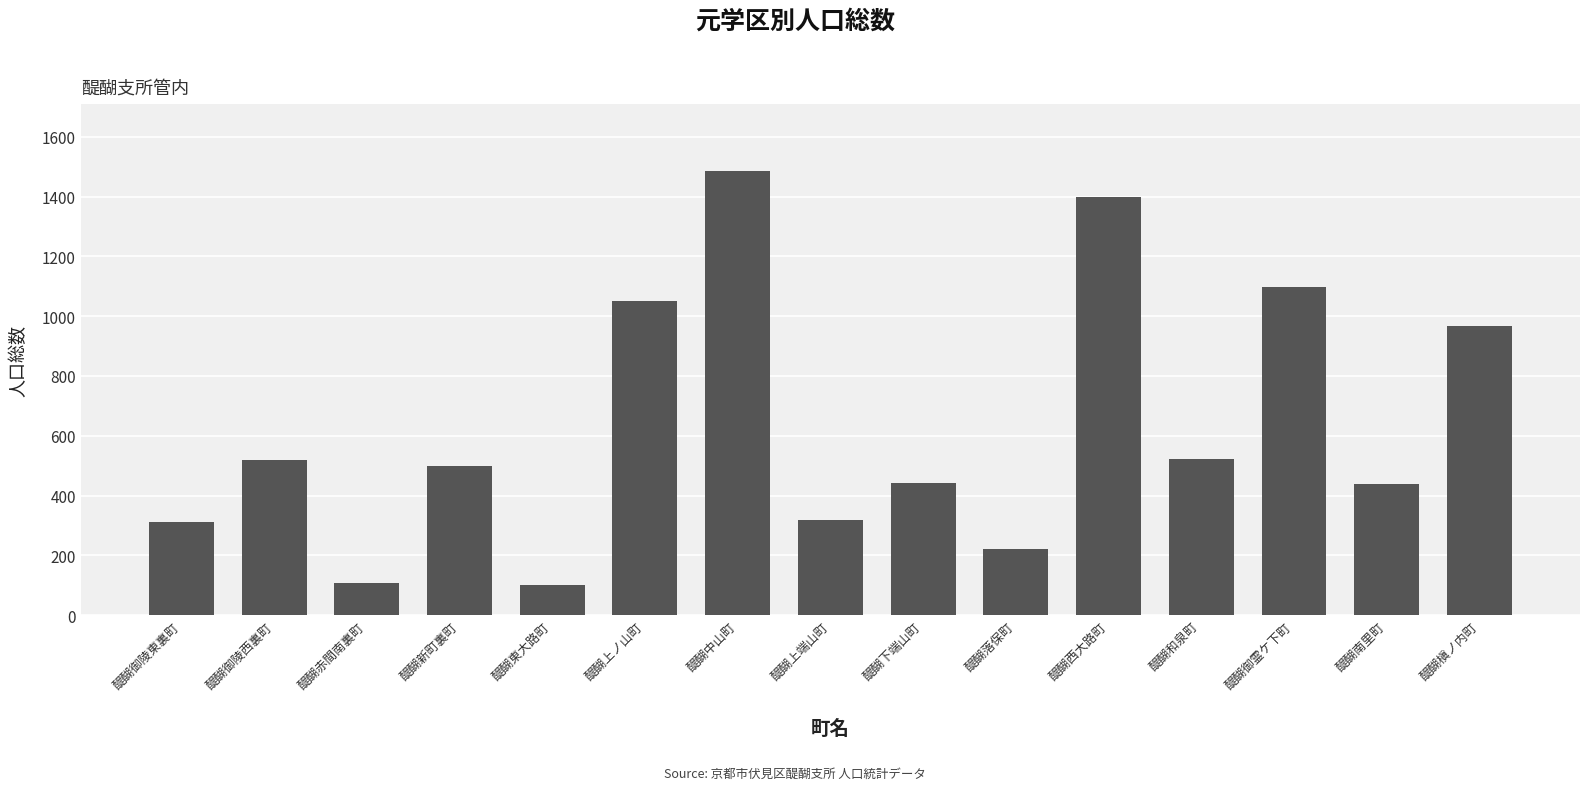

What is the label of the 4th bar from the left?

醍醐新町裏町